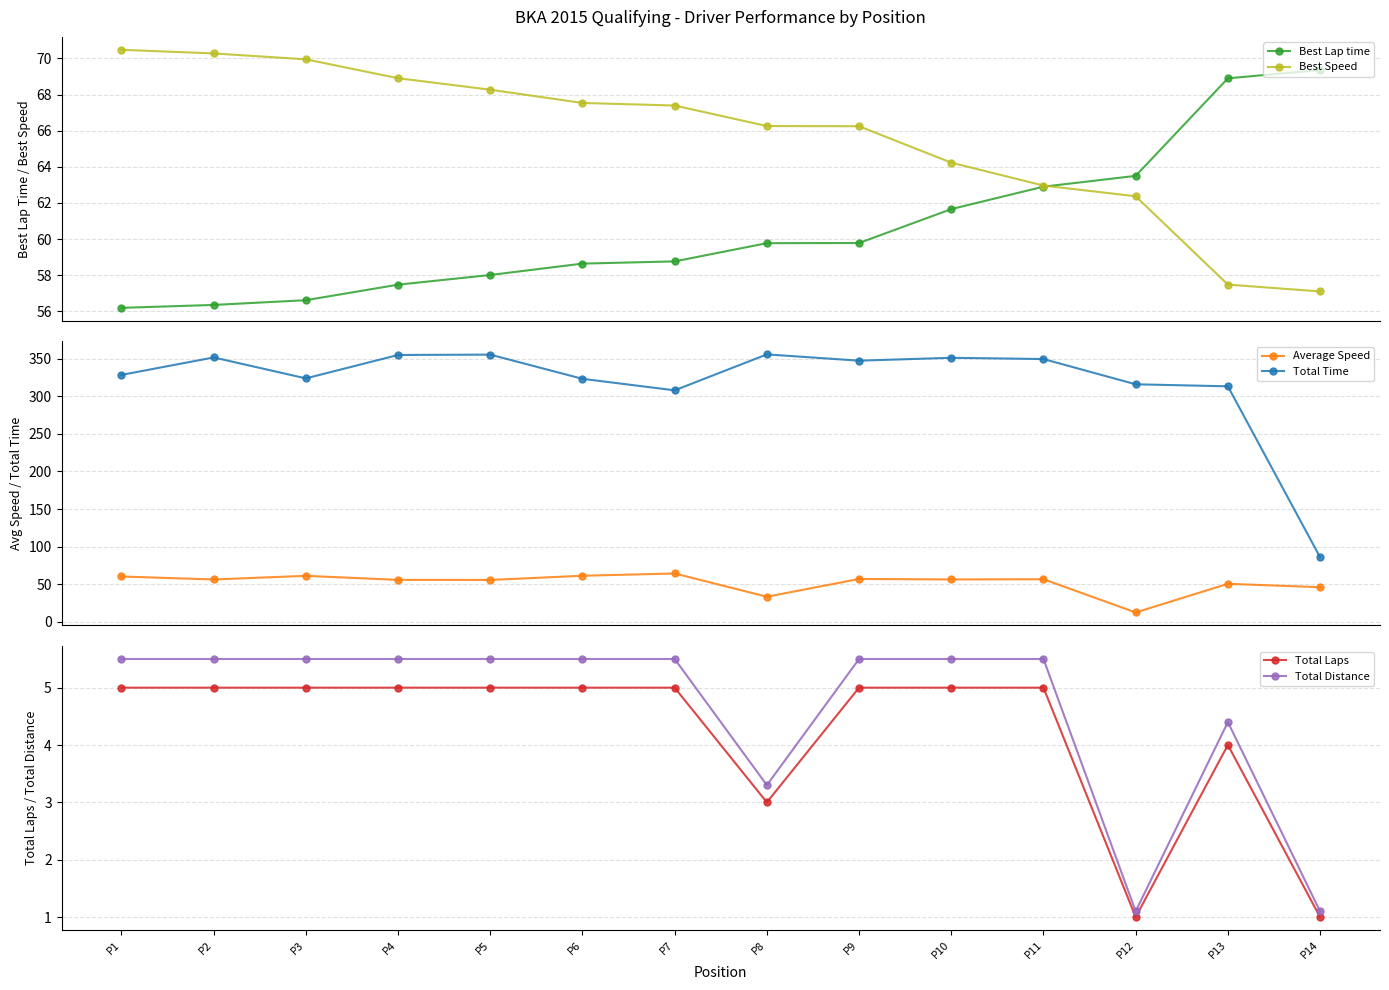

Reading left to right, list all the values displayed in this chart.

Best Lap time: 56.2	56.4	56.6	57.5	58.0	58.6	58.8	59.8	59.8	61.7	62.9	63.5	68.9	69.4
Best Speed: 70.5	70.3	69.9	68.9	68.3	67.5	67.4	66.3	66.2	64.2	63.0	62.4	57.5	57.1
Average Speed: 60.3	56.3	61.2	55.8	55.7	61.3	64.3	33.4	57.0	56.4	56.7	12.5	50.6	46.1
Total Time: 328.2	351.4	323.6	354.7	355.2	323.0	307.7	355.5	347.1	351.0	349.3	315.7	313.0	85.9
Total Laps: 5.0	5.0	5.0	5.0	5.0	5.0	5.0	3.0	5.0	5.0	5.0	1.0	4.0	1.0
Total Distance: 5.5	5.5	5.5	5.5	5.5	5.5	5.5	3.3	5.5	5.5	5.5	1.1	4.4	1.1